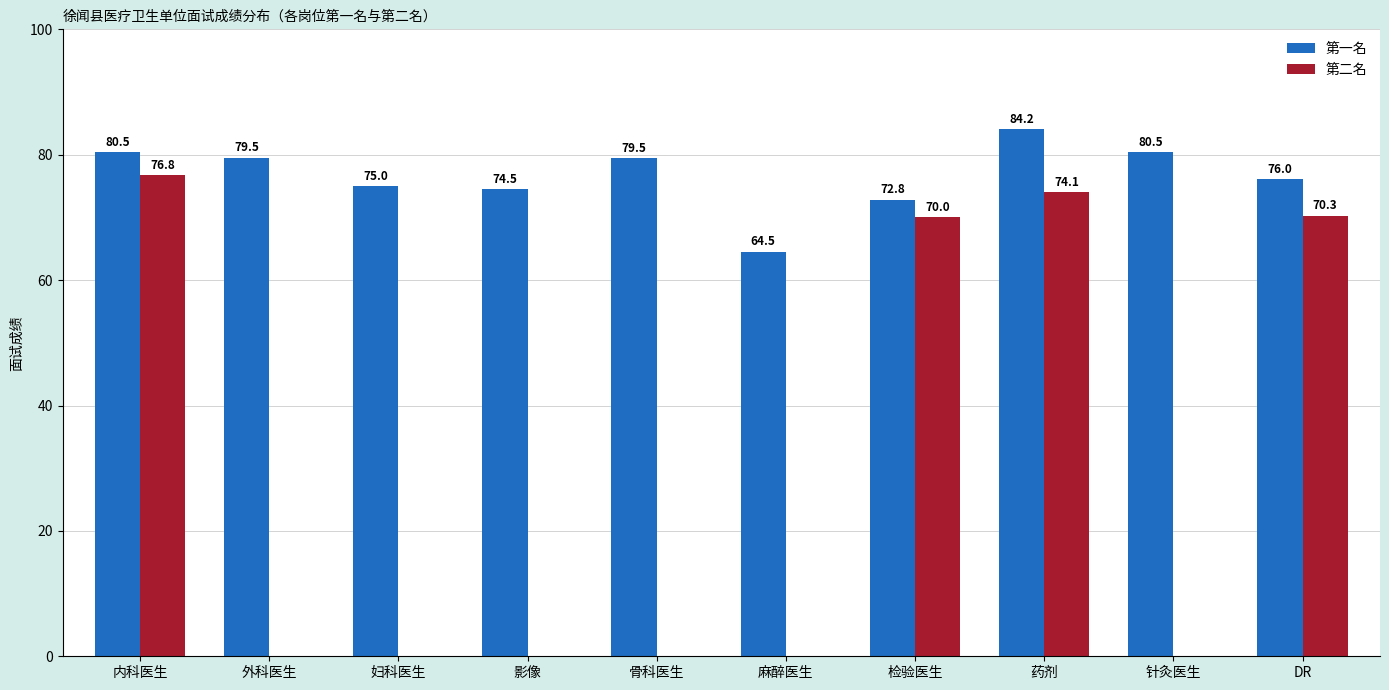

Between 外科医生 and 影像, which series saw the biggest shift?

第一名